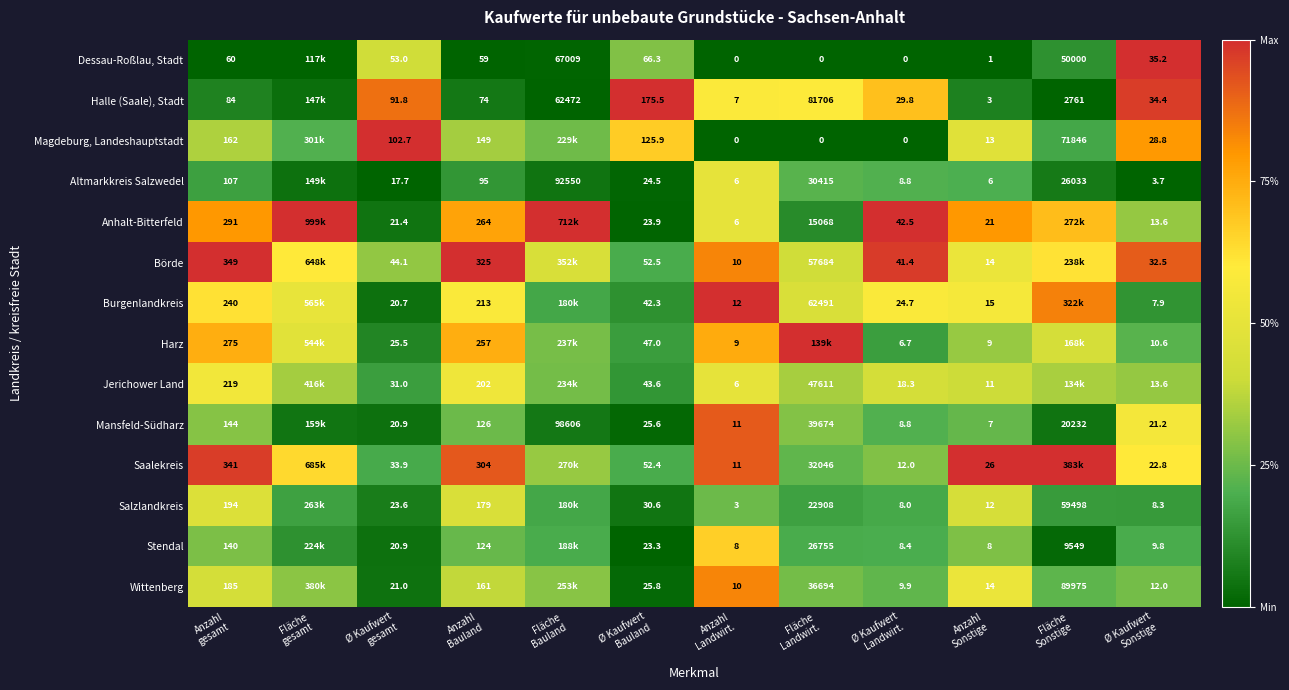

Which series has the largest total across all categories?

Börde